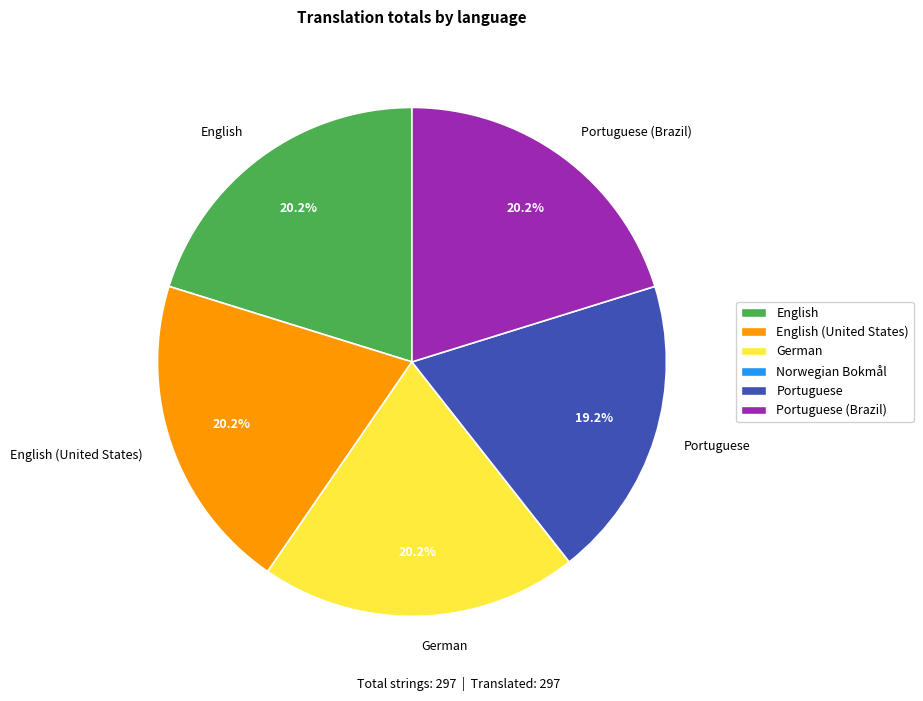

Count the number of slices in the pie.

5